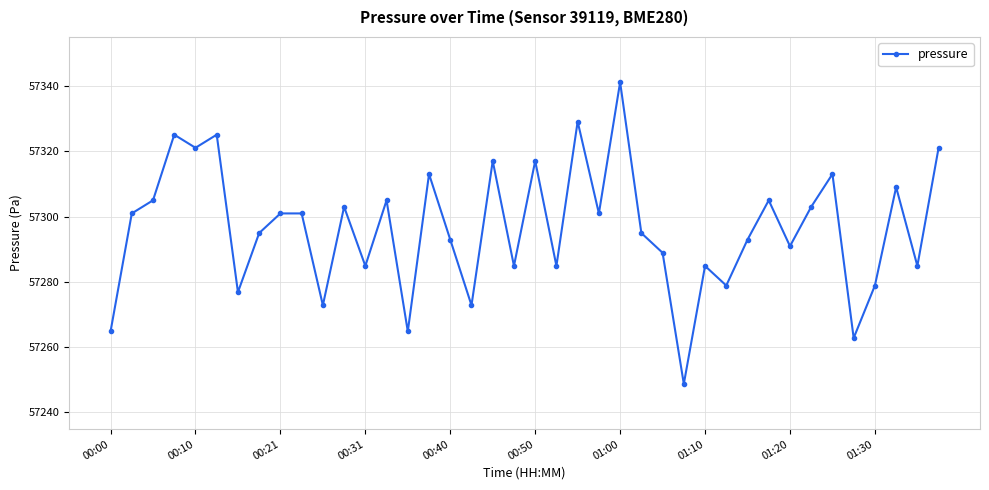

How many interior local valleys (lower than both neighbors) does the data have?

14